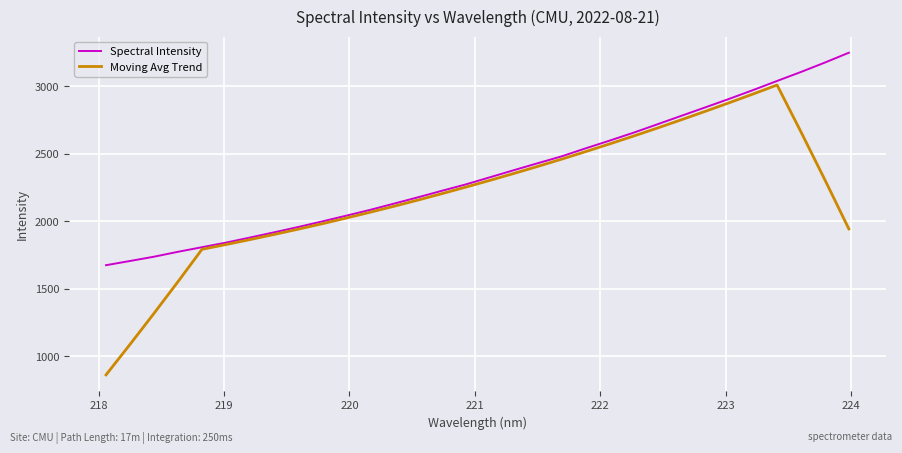

Which series has the largest total across all categories?

Spectral Intensity